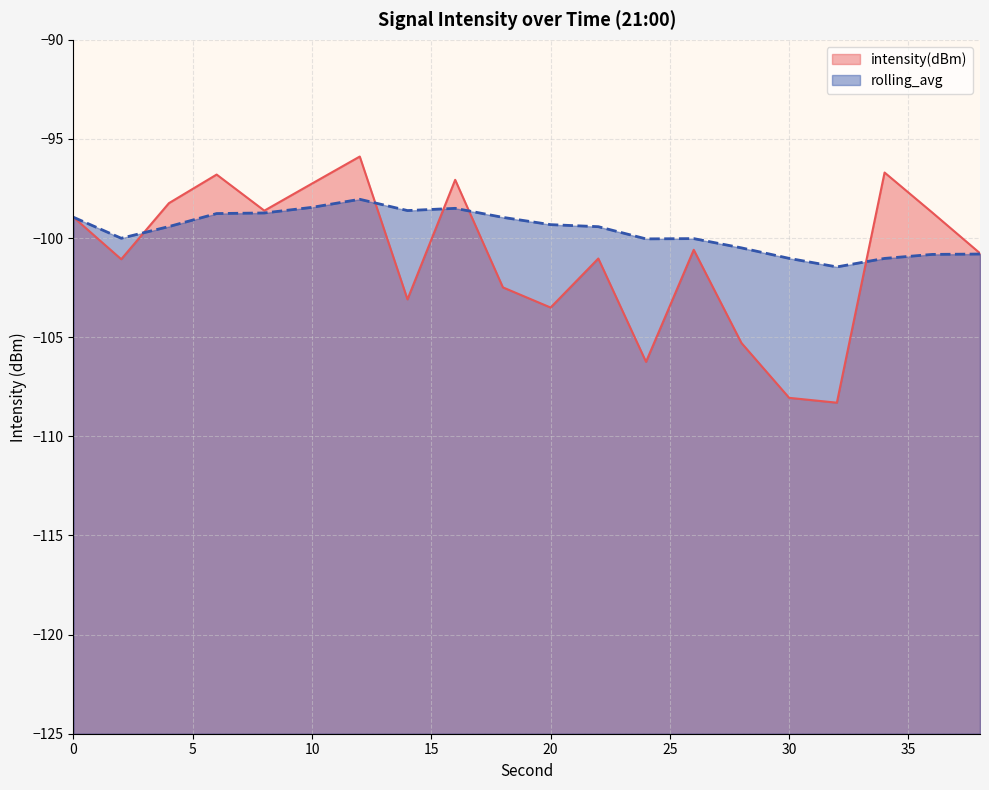

How many lines are shown in the chart?

2